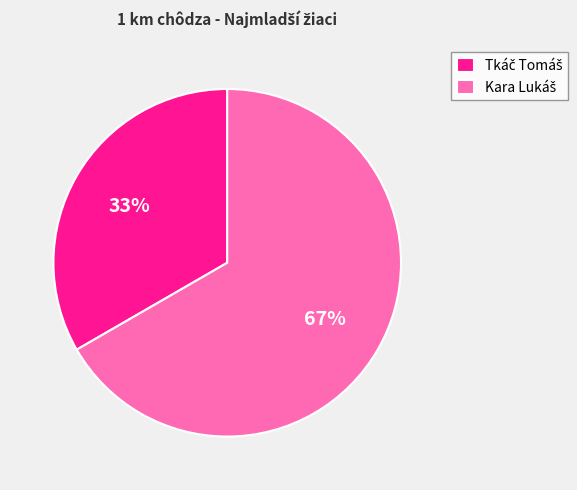

To the nearest percent, what is the average slice percentage?

50%